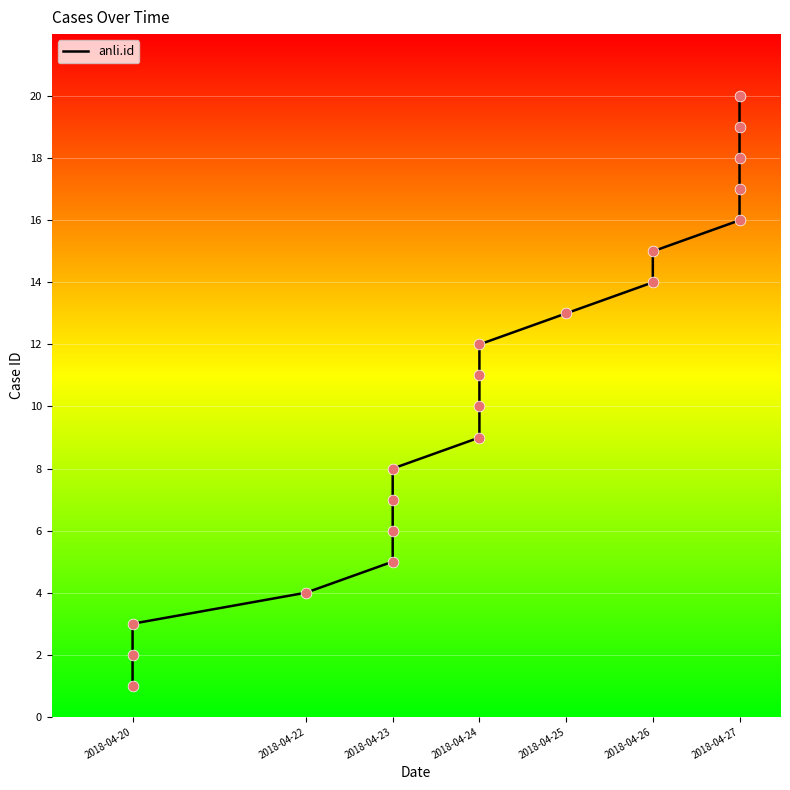

What is the ratio of the value at 2018-04-27 to the value at 2018-04-24?

1.5